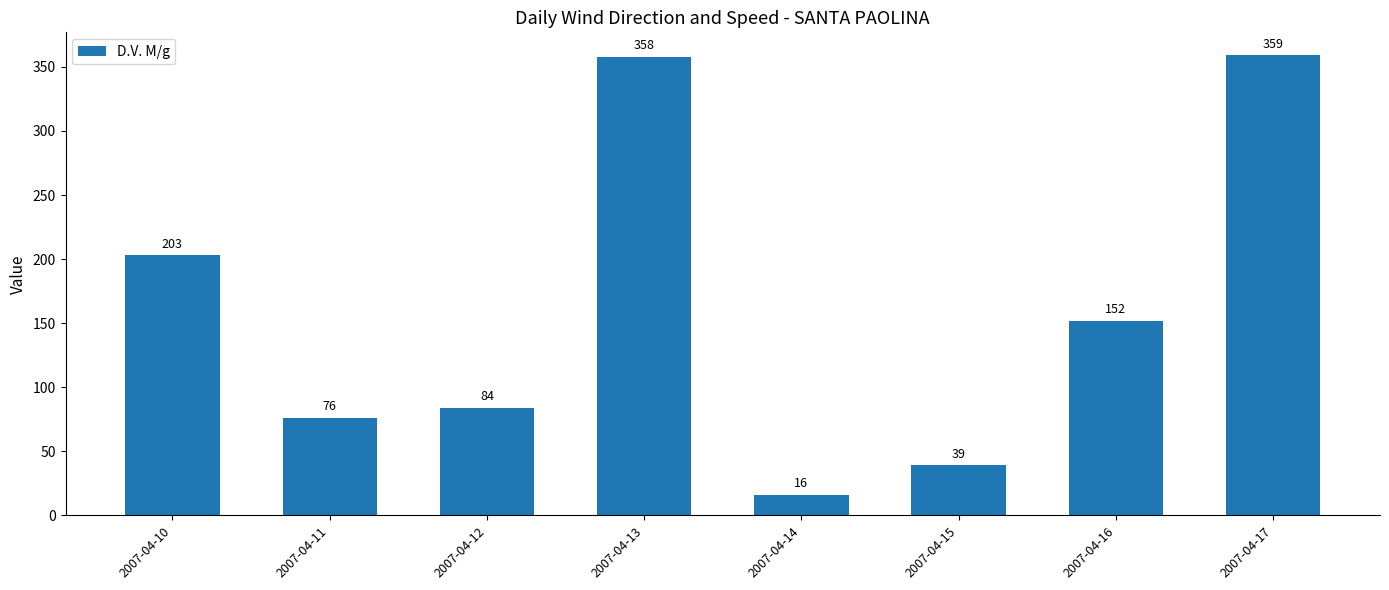

Rank the categories by value from highest to lowest.

2007-04-17, 2007-04-13, 2007-04-10, 2007-04-16, 2007-04-12, 2007-04-11, 2007-04-15, 2007-04-14